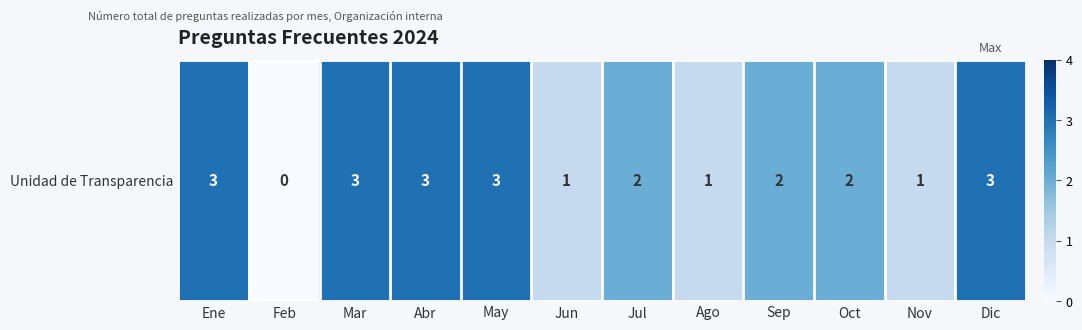

What is the average value?

2